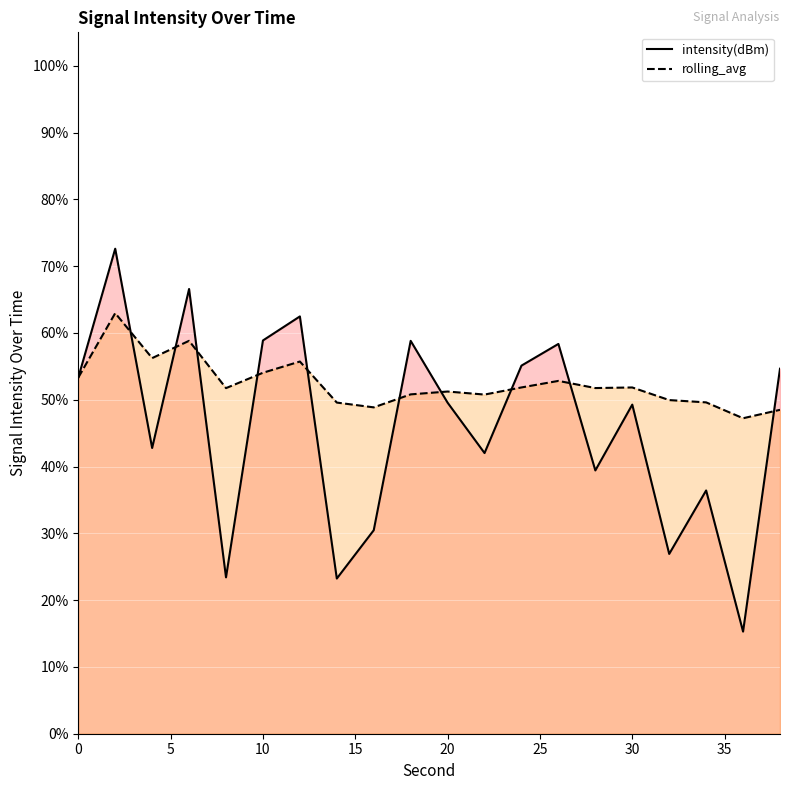

Which series changed the most between 30 and 36?

intensity(dBm)